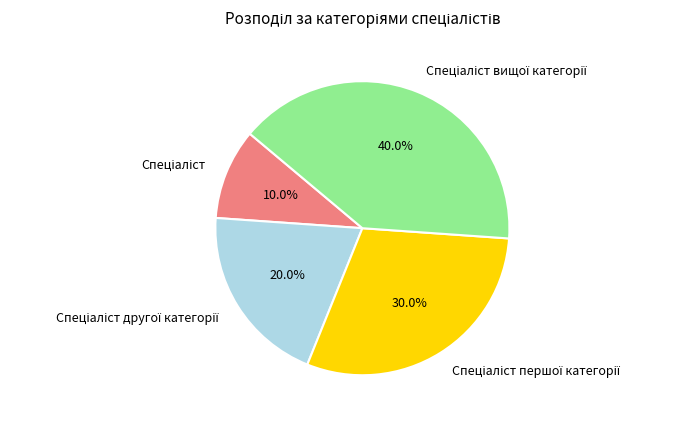

Is there a majority slice in this chart?

No